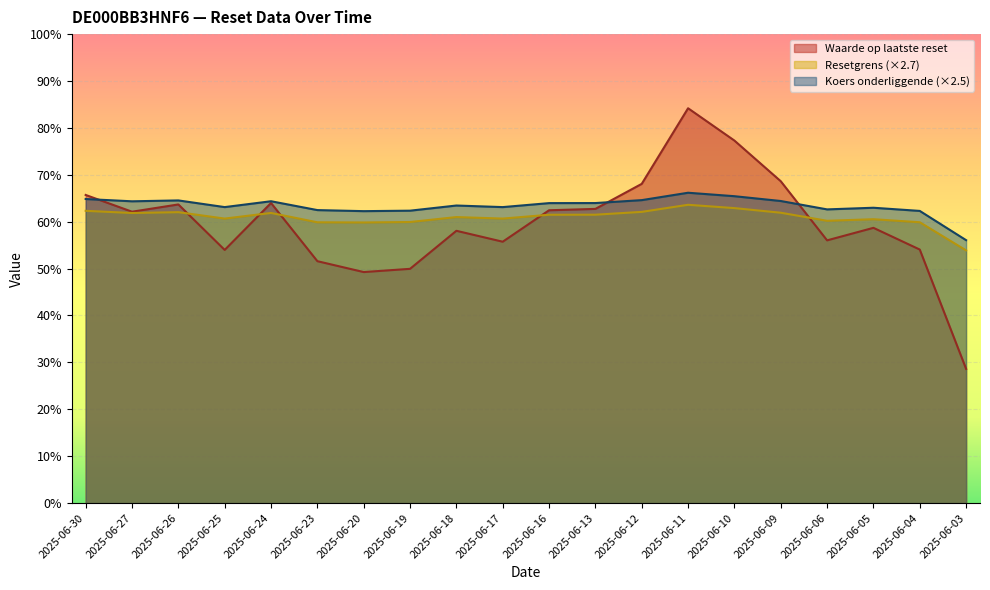

What is the lowest value of the Resetgrens series?

53.9